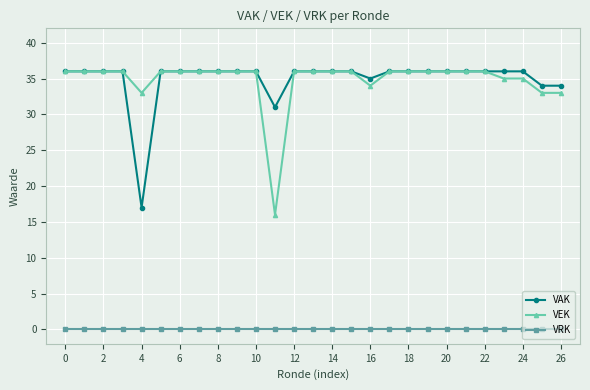

What is the value of the VEK point at the 7th from the left?

36